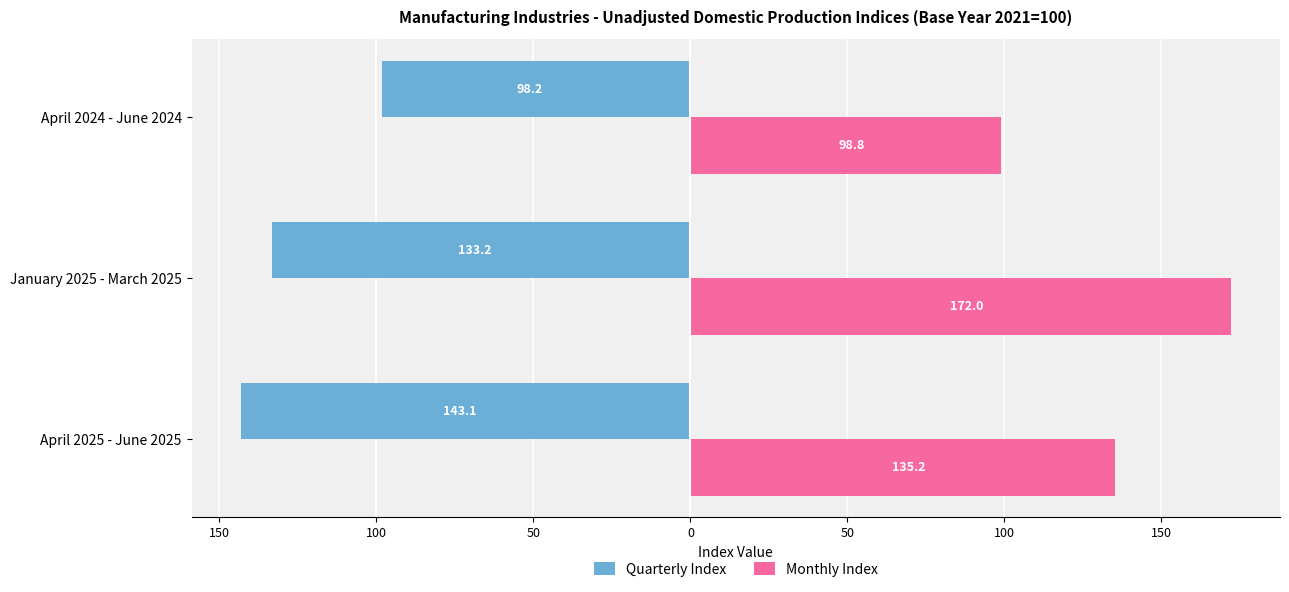

What are all the series names shown in the legend?

Quarterly Index, Monthly Index